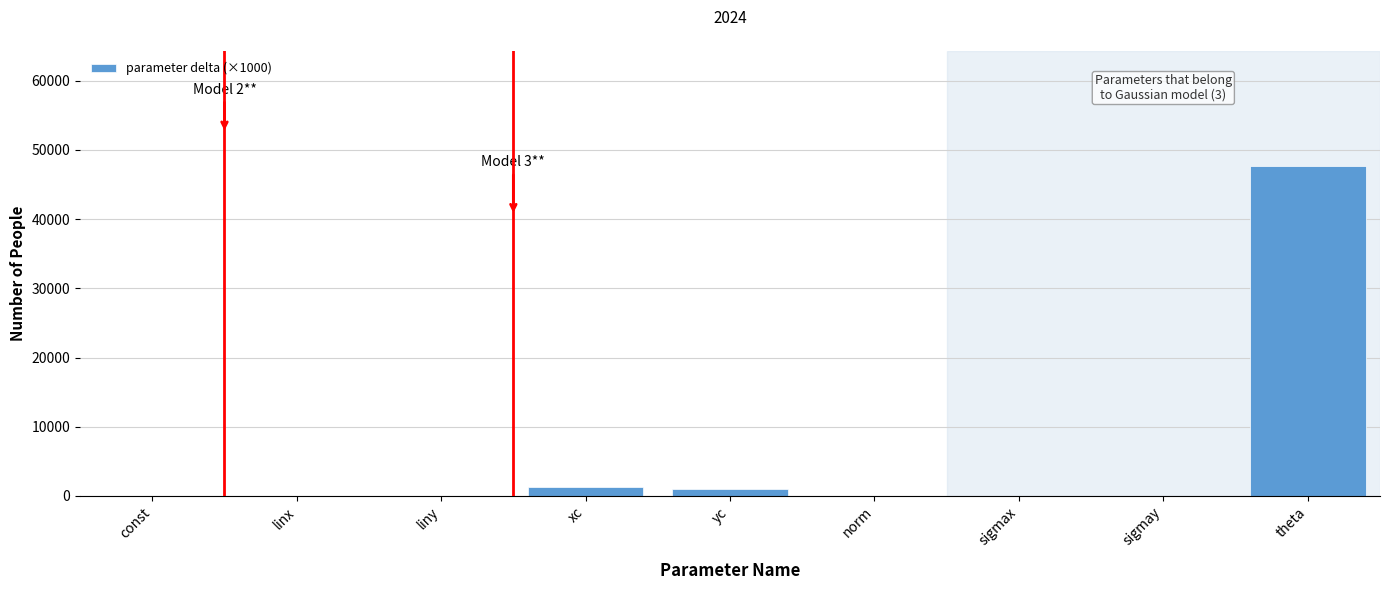

What is the maximum value shown in the chart?

47645.0